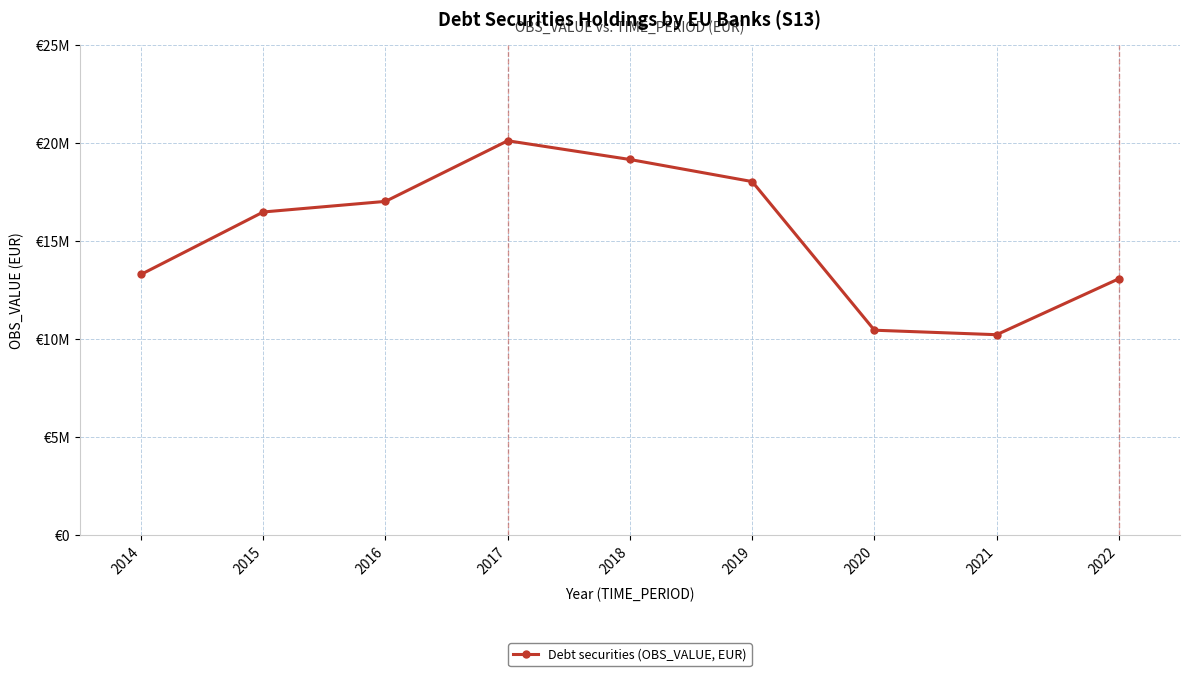

The value at 2015 is 7224611.5. True or false?

False